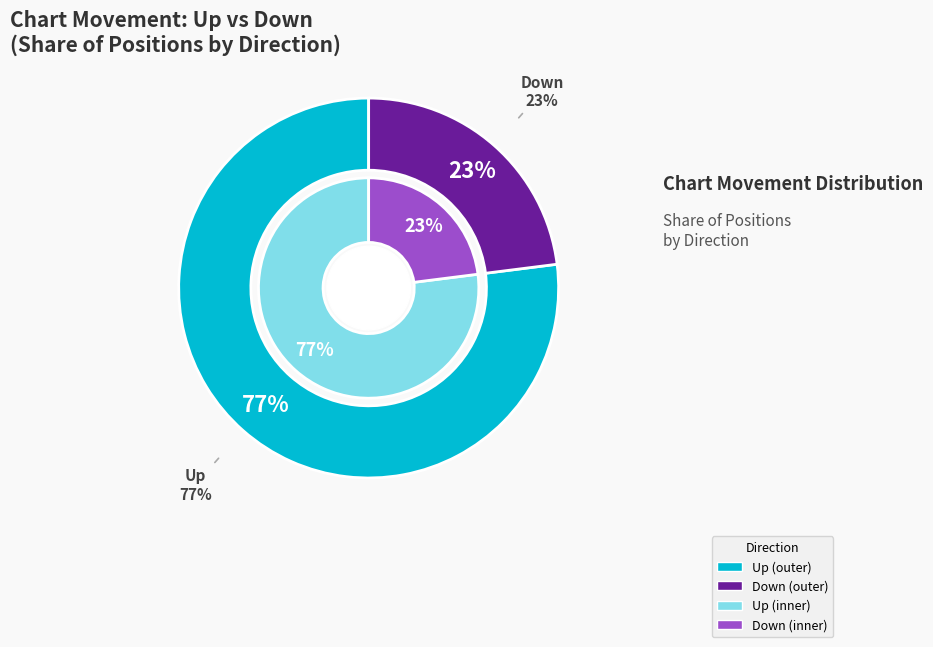

Is it true that down is 23% of the pie?

True